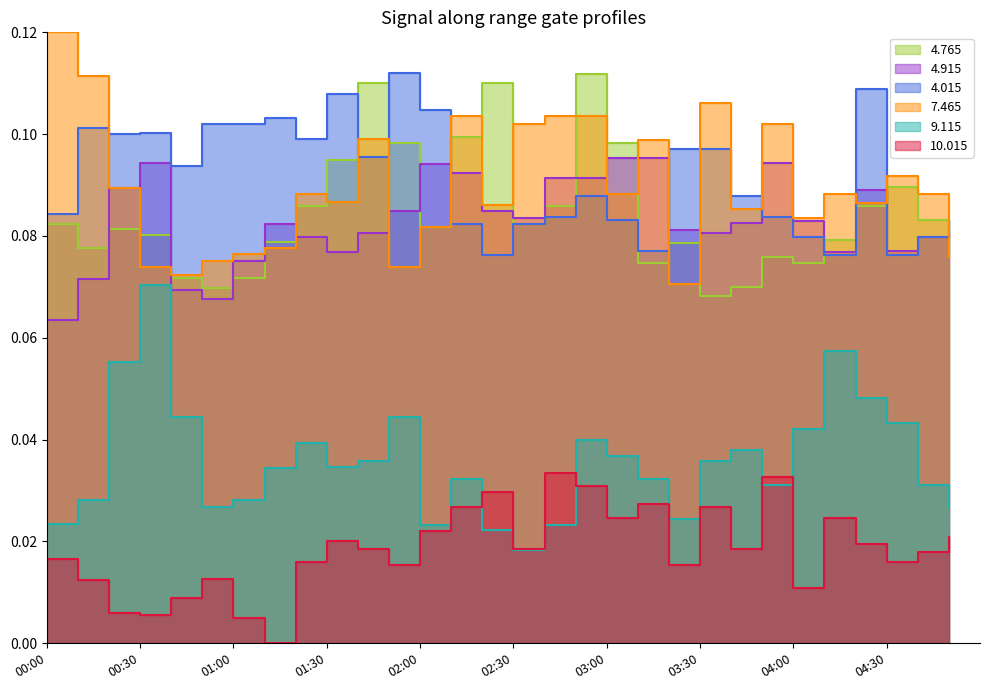

What are all the series names shown in the legend?

4.765, 4.915, 4.015, 7.465, 9.115, 10.015